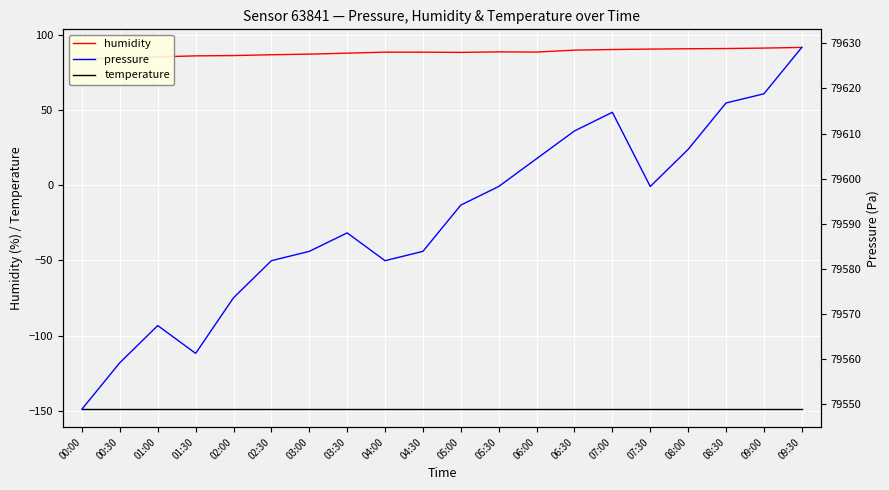

True or false: pressure and humidity intersect in this chart.

False